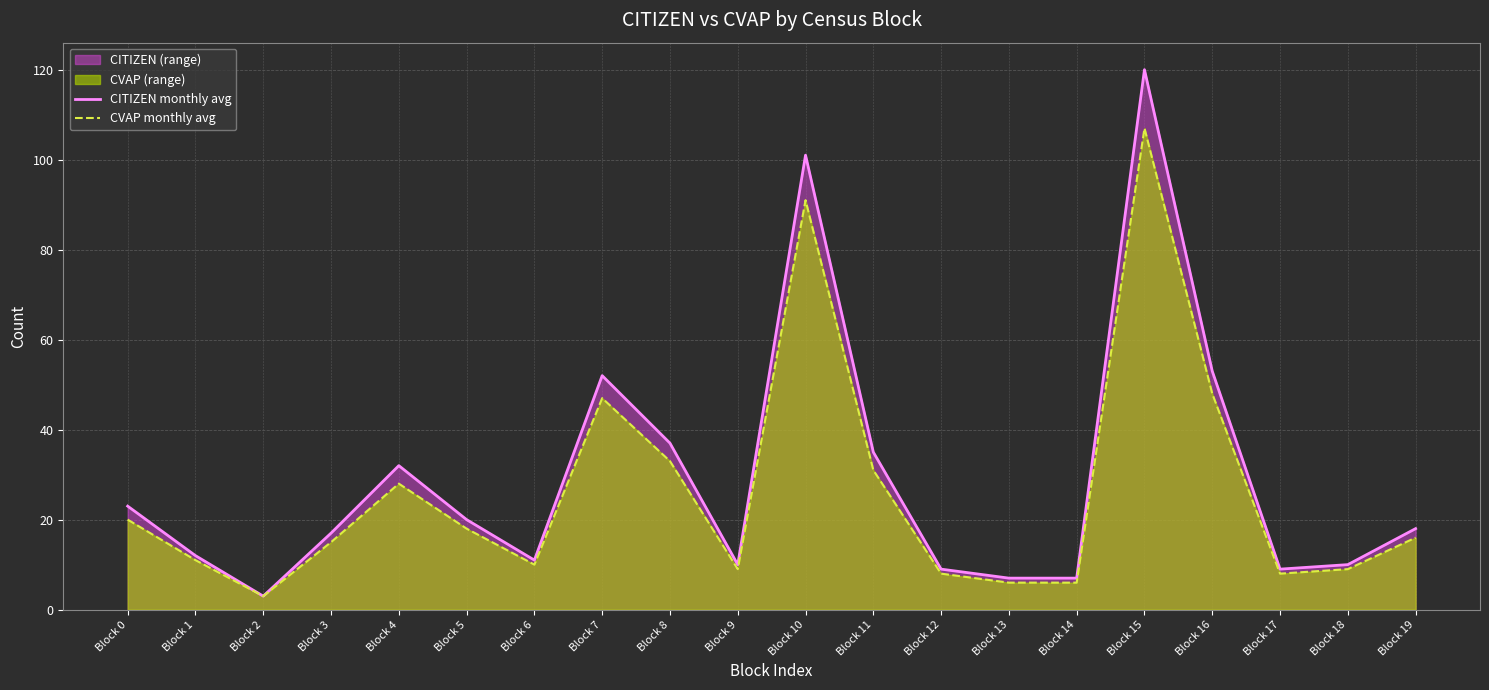

True or false: CITIZEN monthly avg has a value of 23 at Block 0.

True